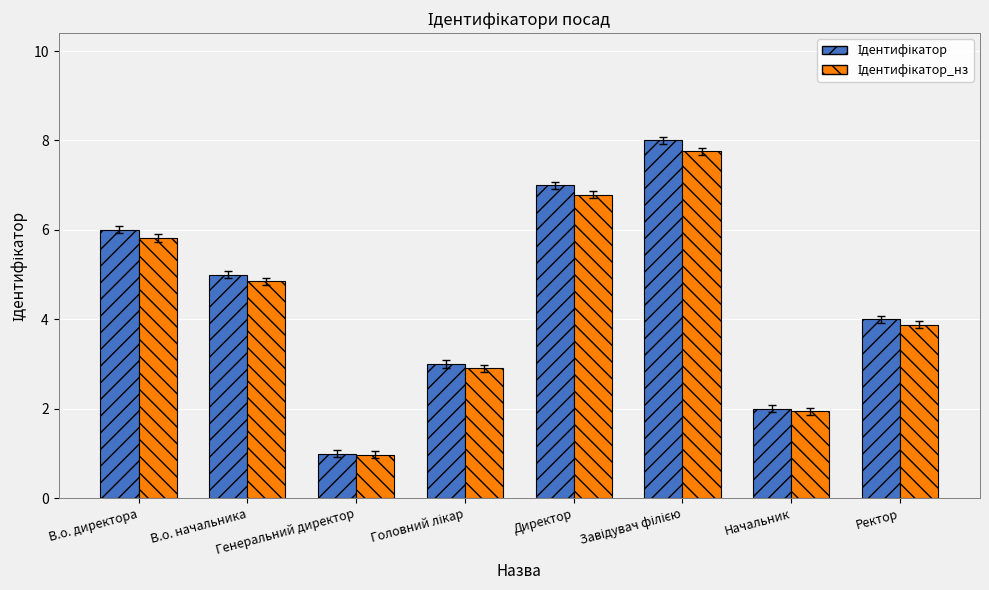

What is the minimum value shown in the chart?

1.0